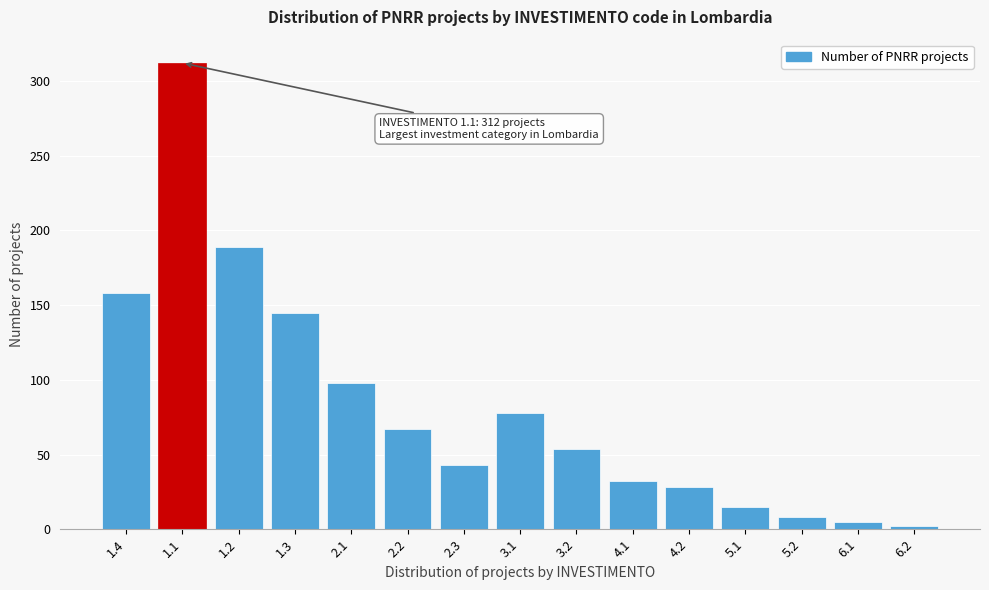

Reading right to left, transcribe all the data shown in this chart.

6.2=2	6.1=5	5.2=8	5.1=15	4.2=28	4.1=32	3.2=54	3.1=78	2.3=43	2.2=67	2.1=98	1.3=145	1.2=189	1.1=312	1.4=158